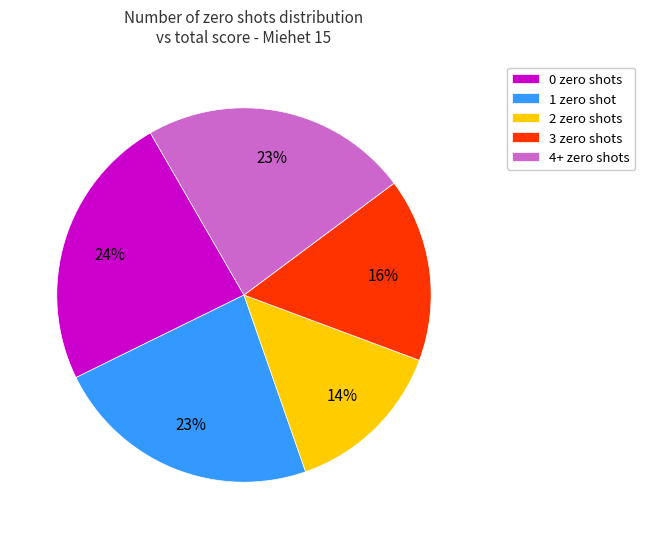

To the nearest percent, what portion does 0 zero shots represent?

24%